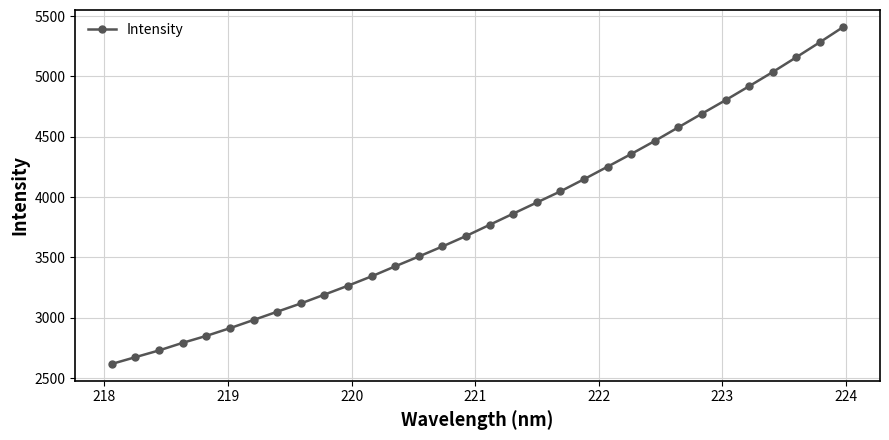

What is the value of the 11th point from the left?

3265.6